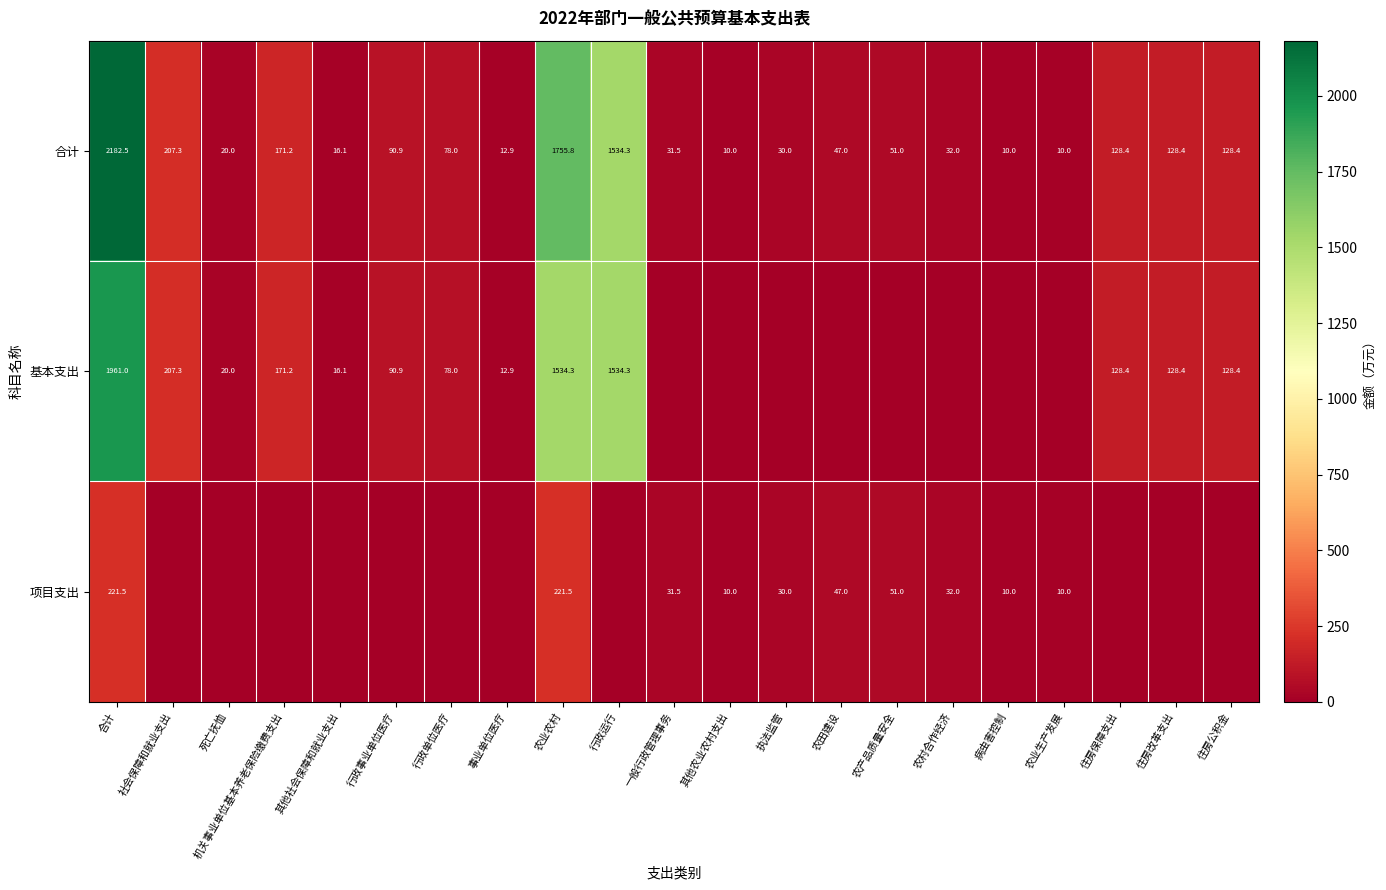

What is the lowest value of the 合计 series?

10.0